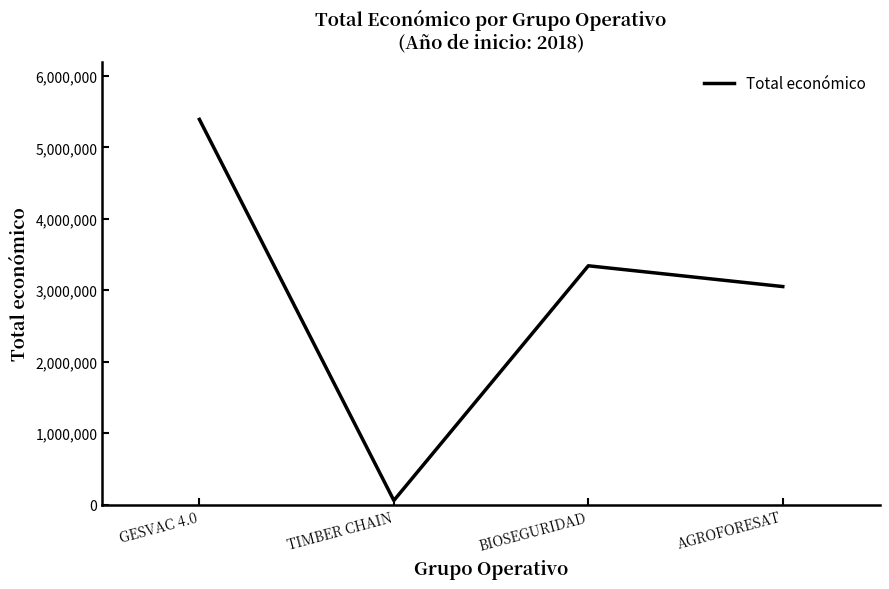

What is the maximum value shown in the chart?

5390598